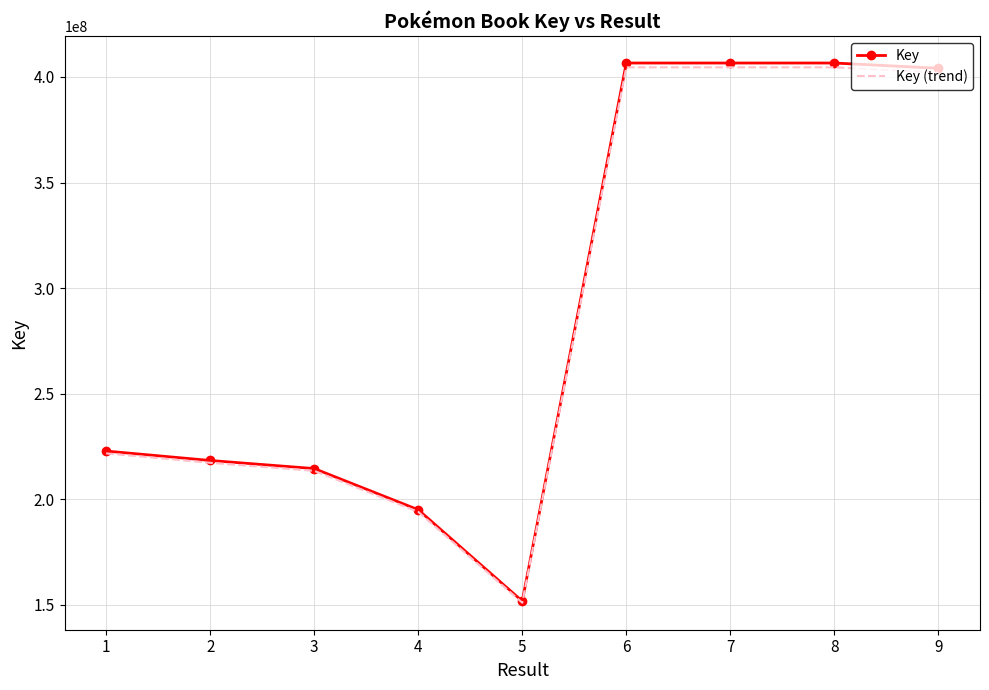

The value of Key at 1 is 222819119.0. True or false?

True